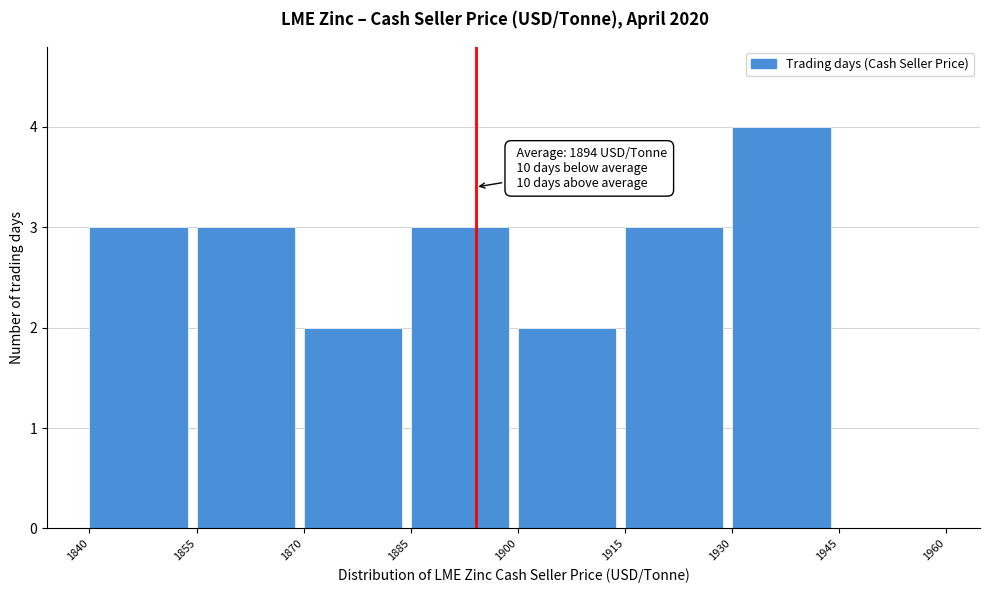

Which range on the x-axis has the tallest bar?

1930 to 1945